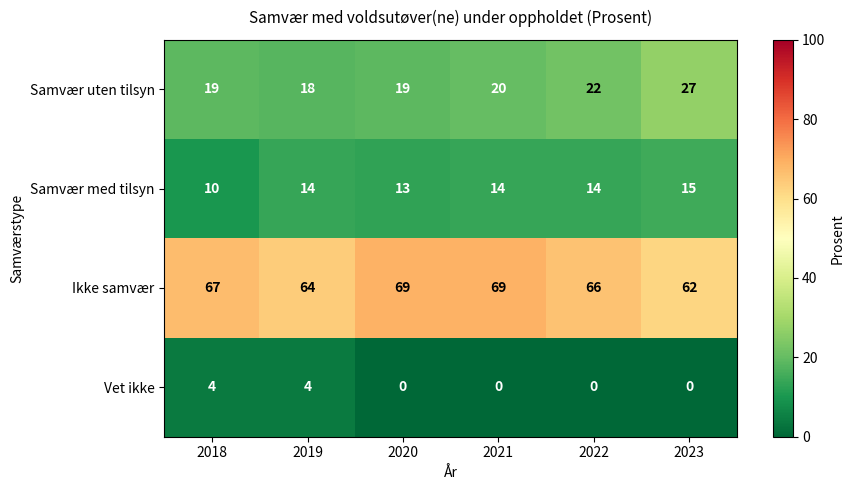

What is the spread (max minus min) of values at 2020?

69